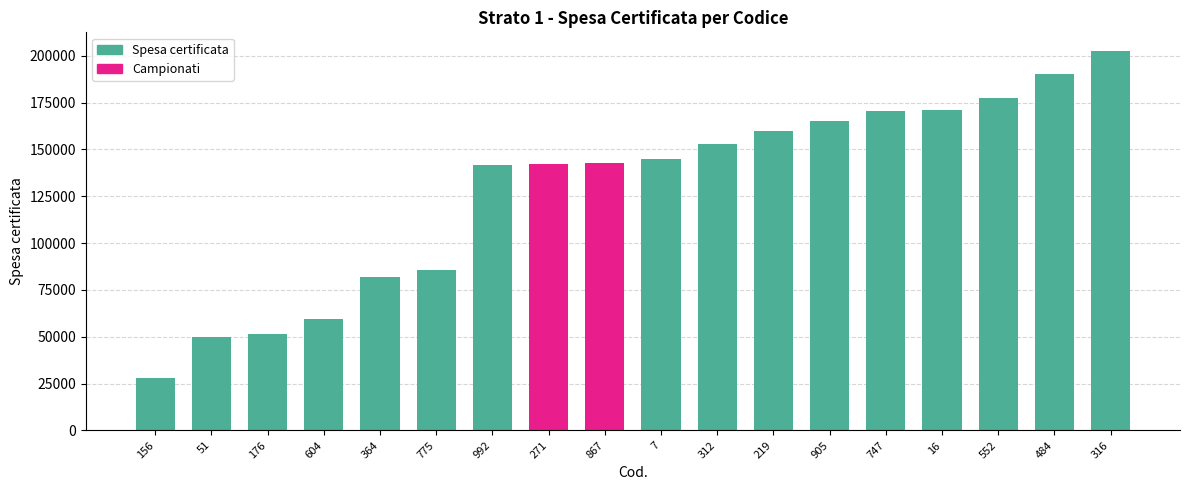

What is the sum of all values?

2316354.7